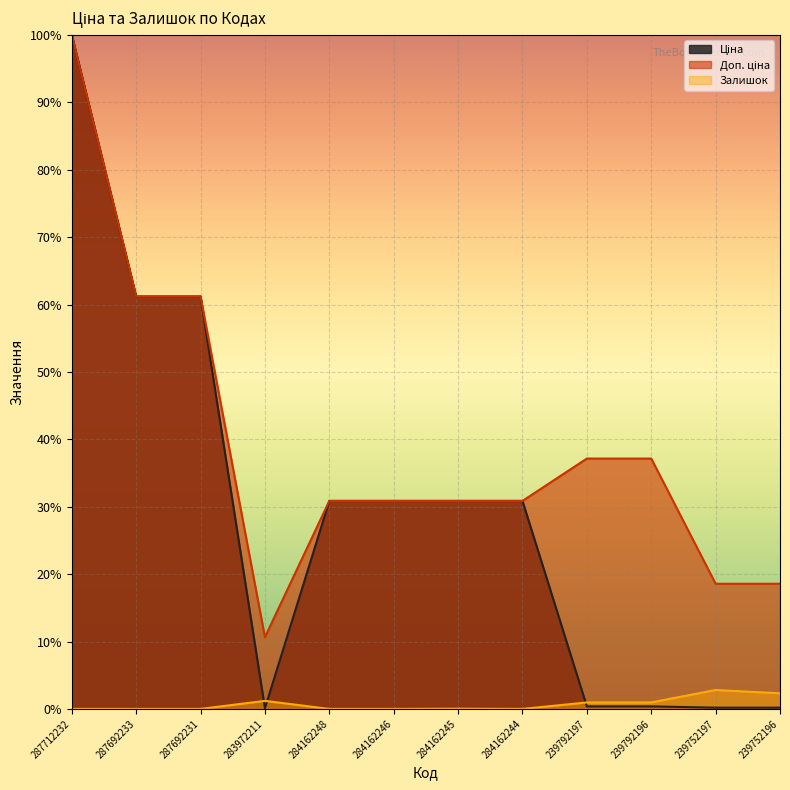

At which label does Доп. ціна reach its minimum?

283972211